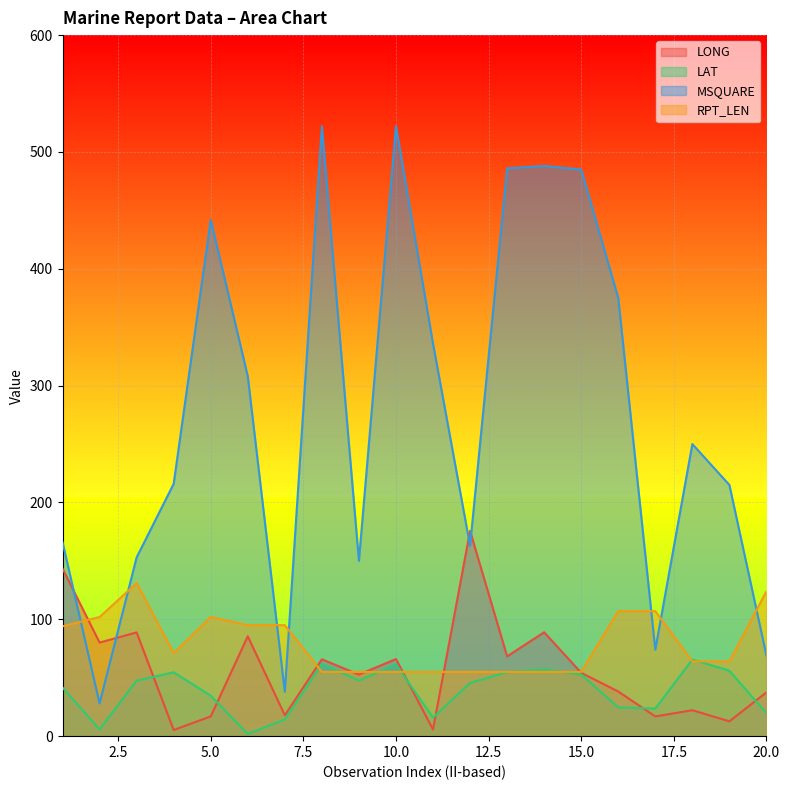

What value does the LONG series have at 6?

85.5